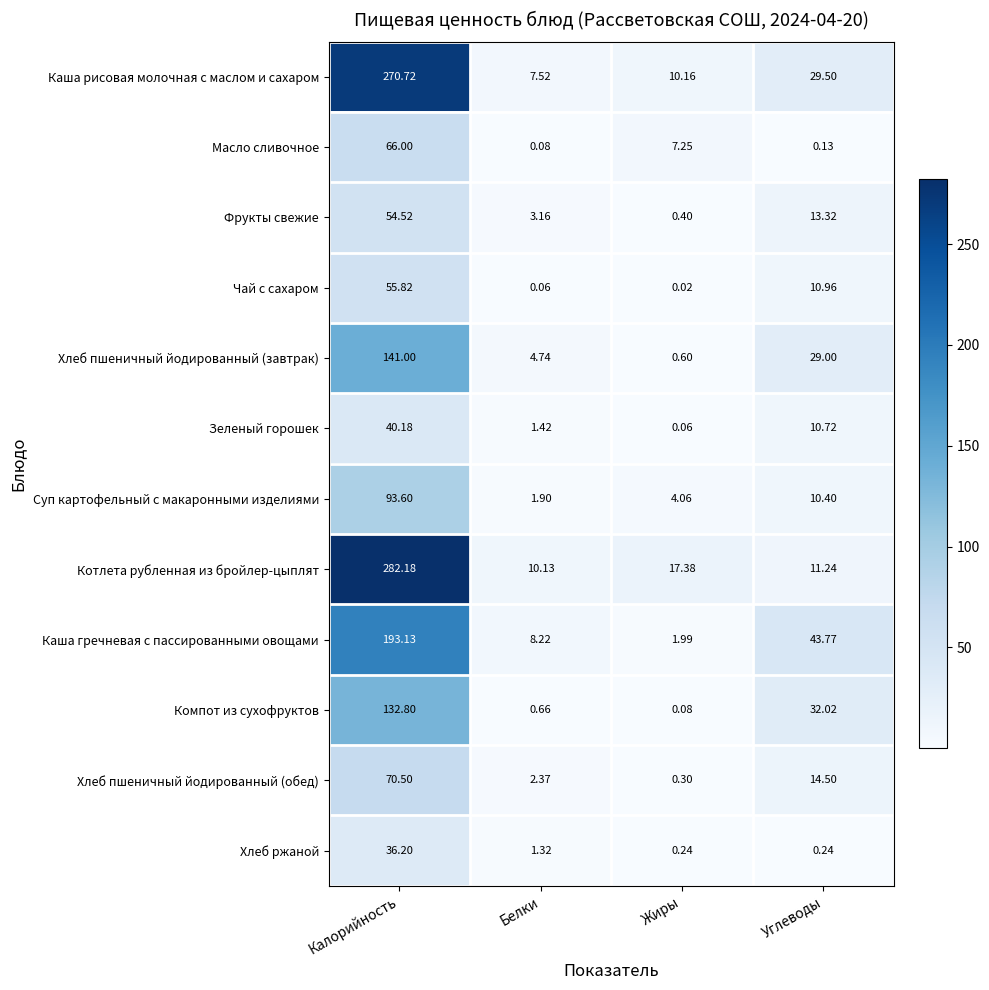

At which label does Зеленый горошек first exceed 10?

Калорийность